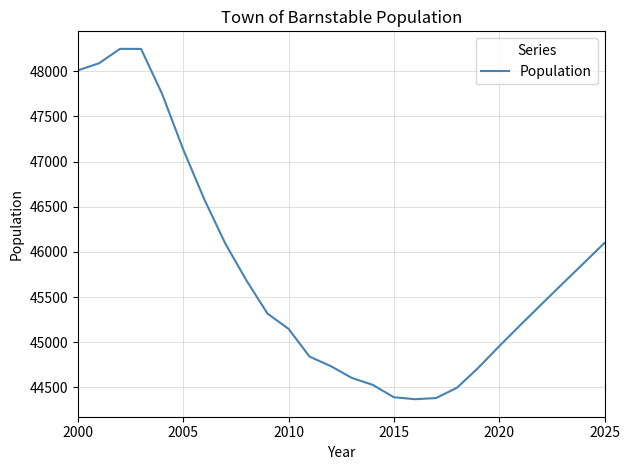

What is the maximum value shown in the chart?

48248.0